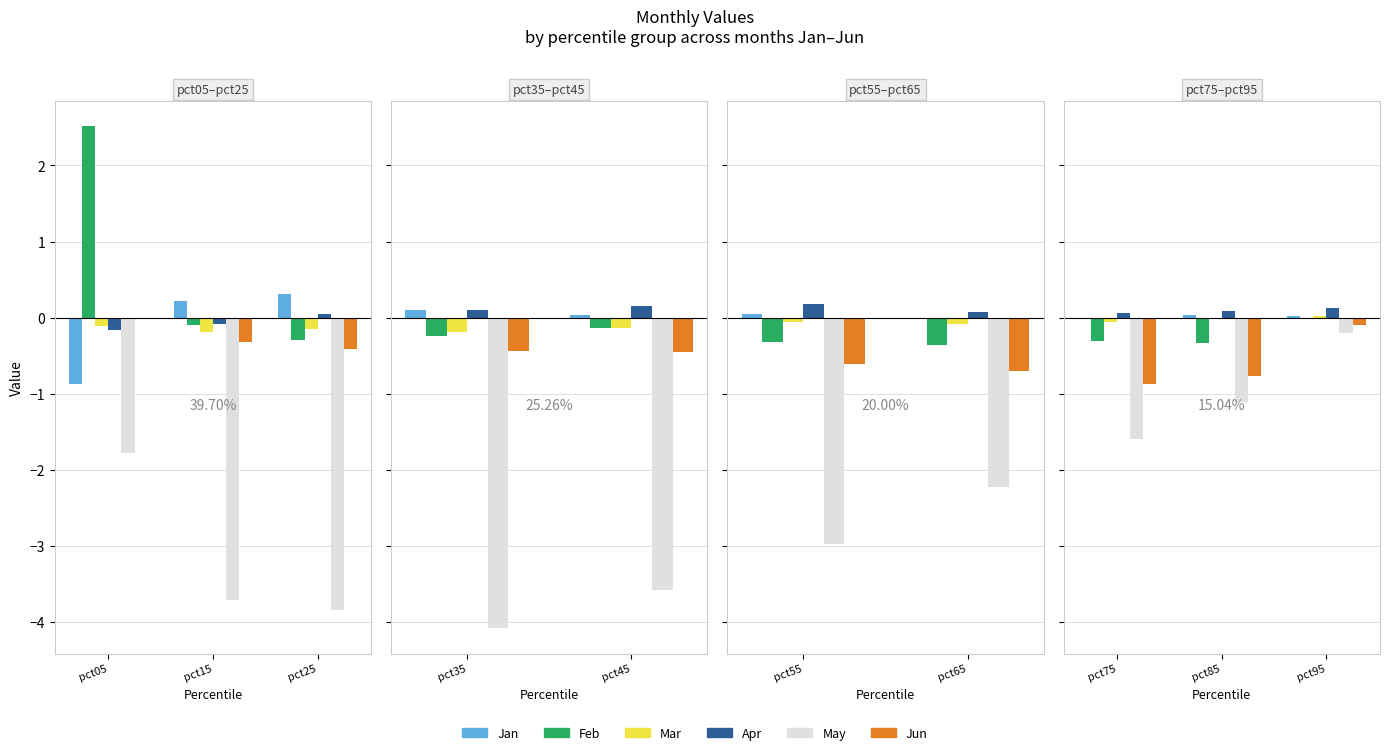

The Jan series shows 0.0 at pct95. True or false?

False